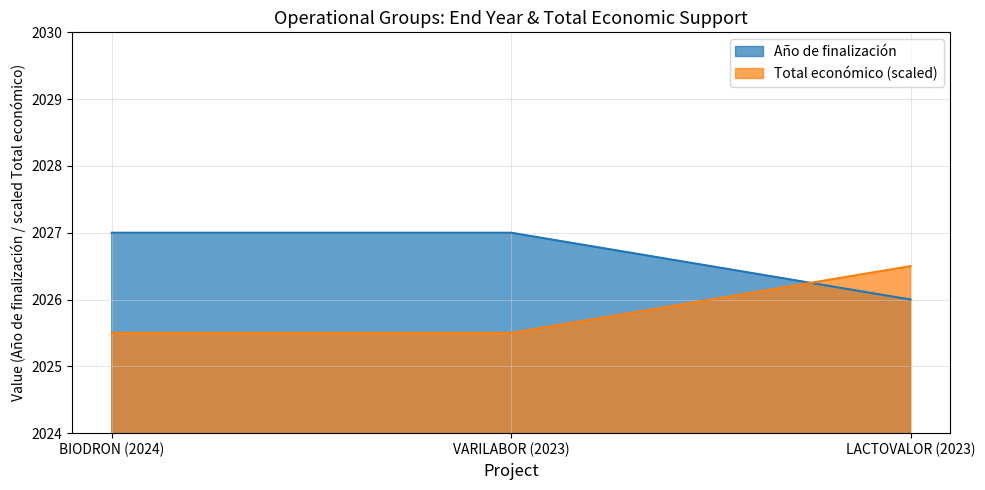

Reading right to left, transcribe all the data shown in this chart.

Año de finalización: LACTOVALOR (2023)=2026.0	VARILABOR (2023)=2027.0	BIODRON (2024)=2027.0
Total económico: LACTOVALOR (2023)=2026.5	VARILABOR (2023)=2025.5	BIODRON (2024)=2025.5